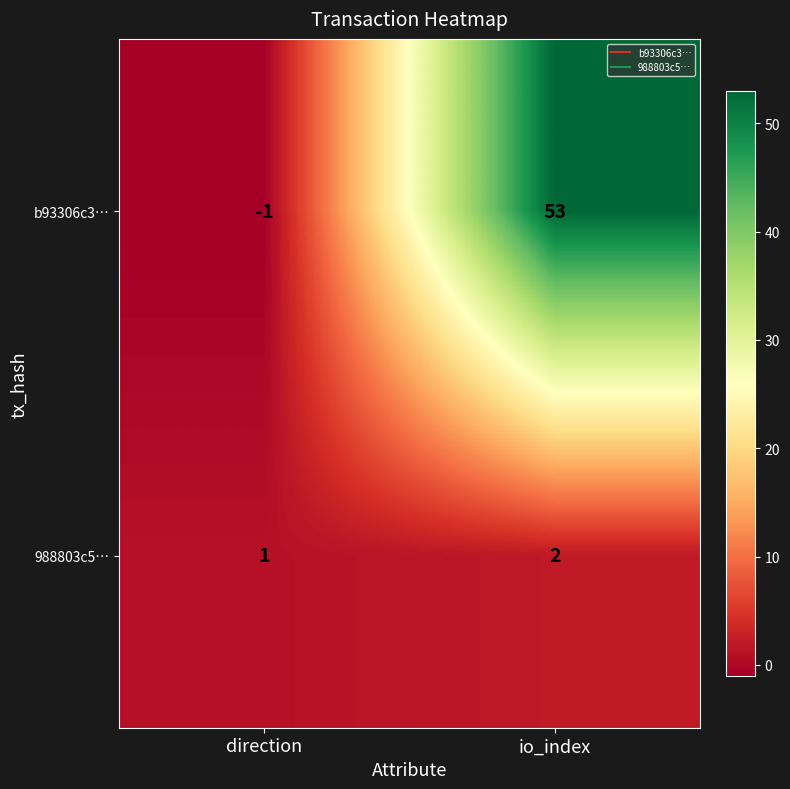

Which series has the widest spread of values?

b93306c3…